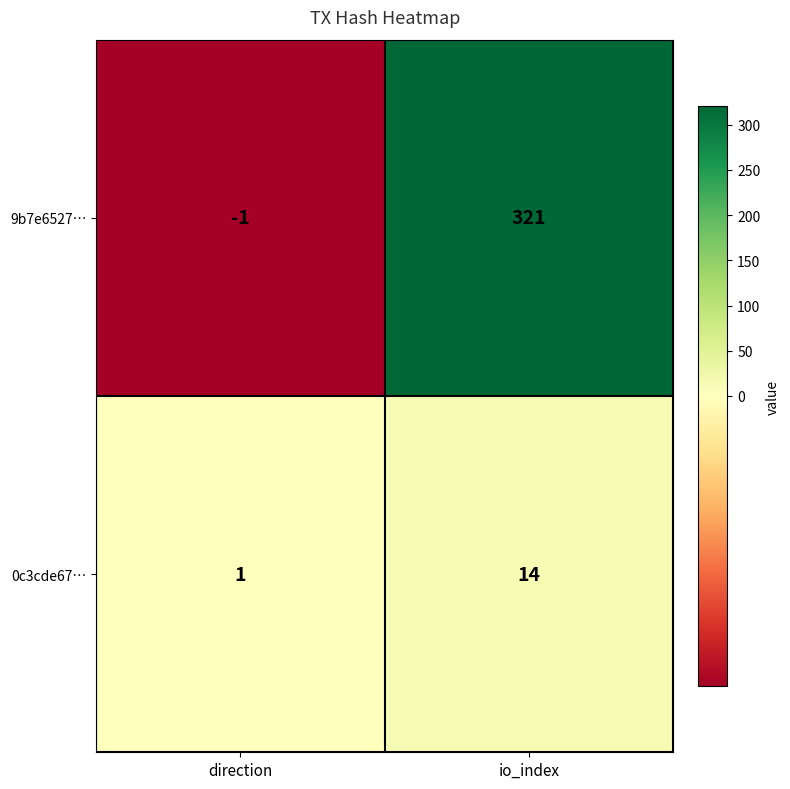

Rank the series at io_index from highest to lowest value.

9b7e6527…, 0c3cde67…